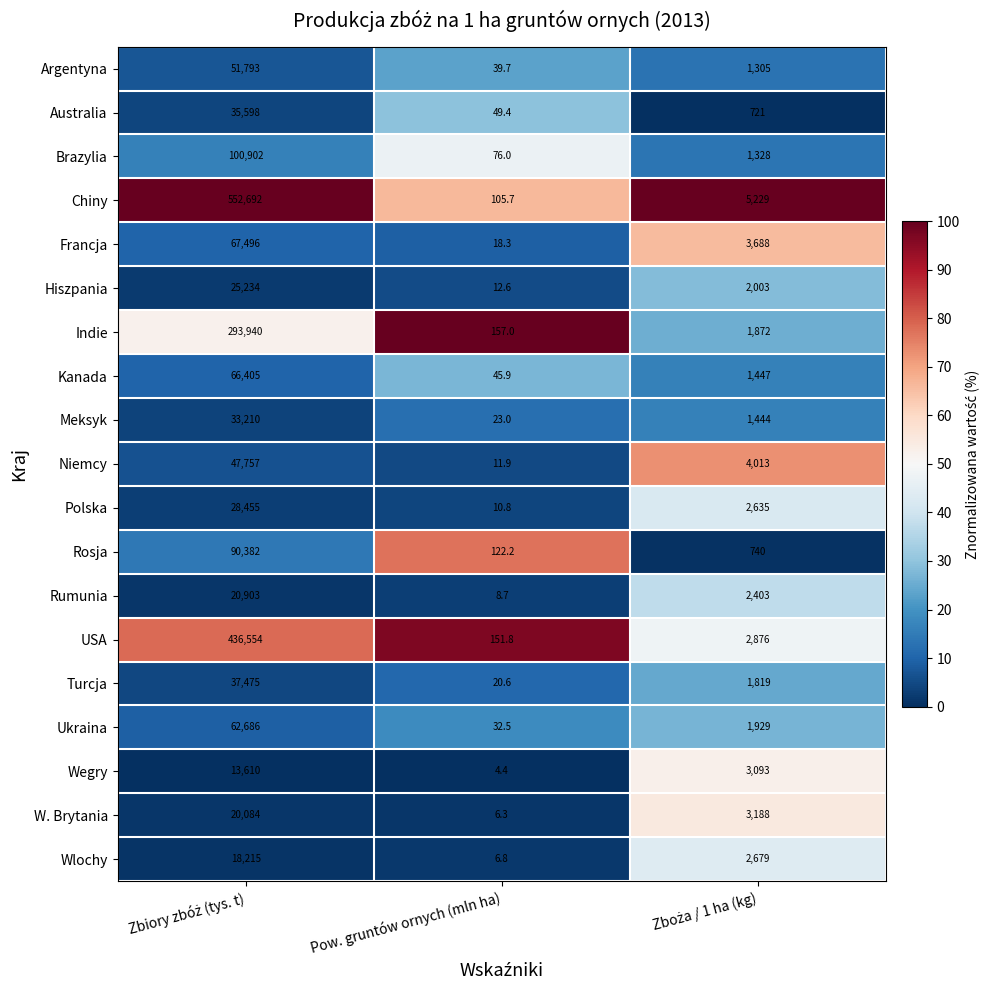

The Argentyna series shows 25.5 at Pow. gruntów ornych (mln ha). True or false?

False